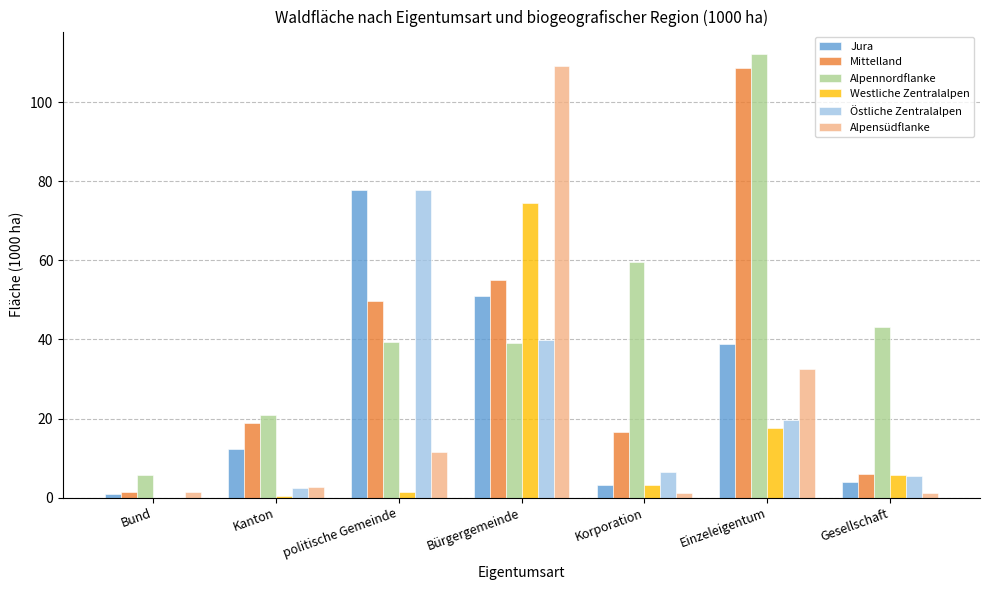

Which label corresponds to the largest value in the chart?

Einzeleigentum